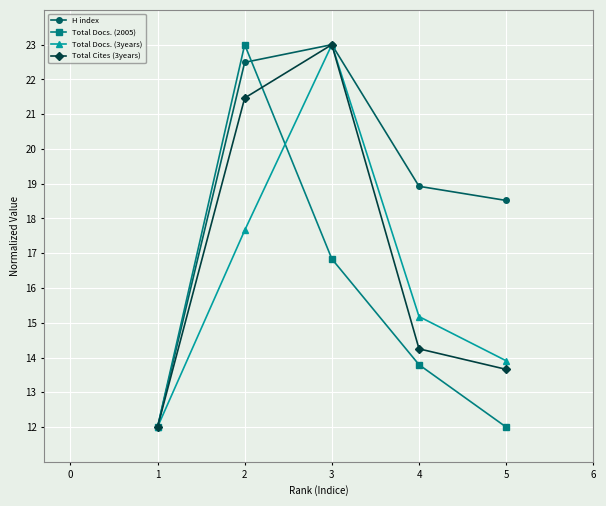

What is the lowest value of the Total Cites (3years) series?

12.0